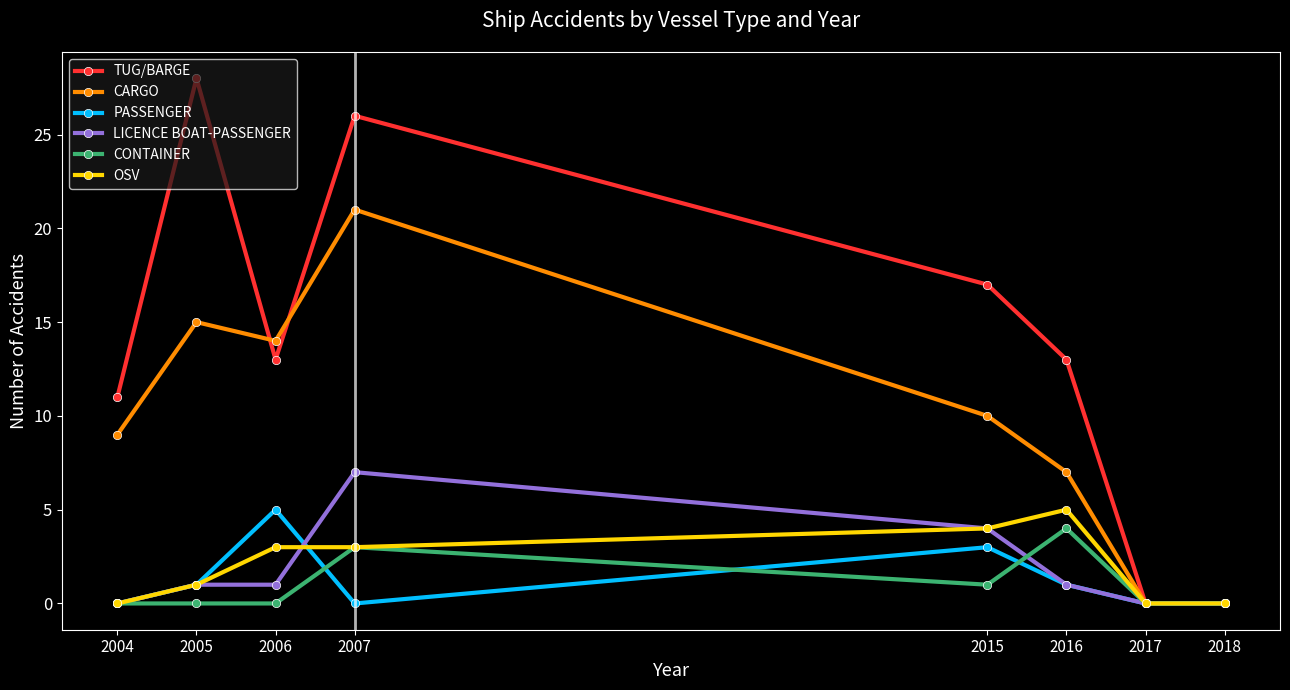

At which category does the chart reach its peak across all series?

2005